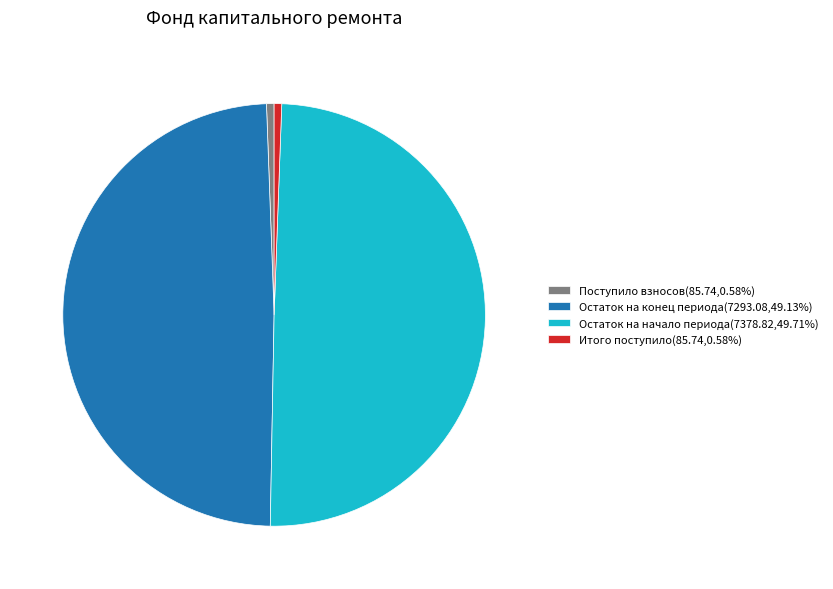

How many segments does this pie chart have?

4